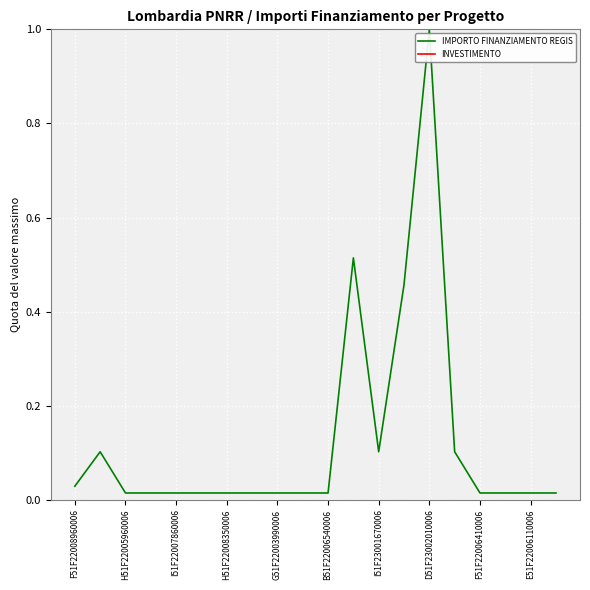

Which series has the largest total across all categories?

INVESTIMENTO